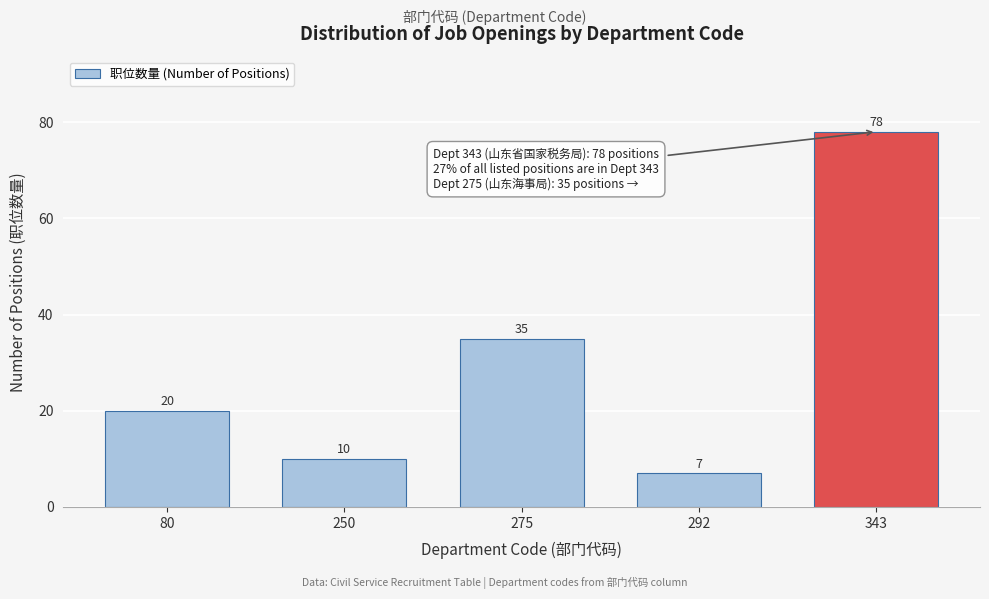

Reading left to right, transcribe all the data shown in this chart.

80=20	250=10	275=35	292=7	343=78